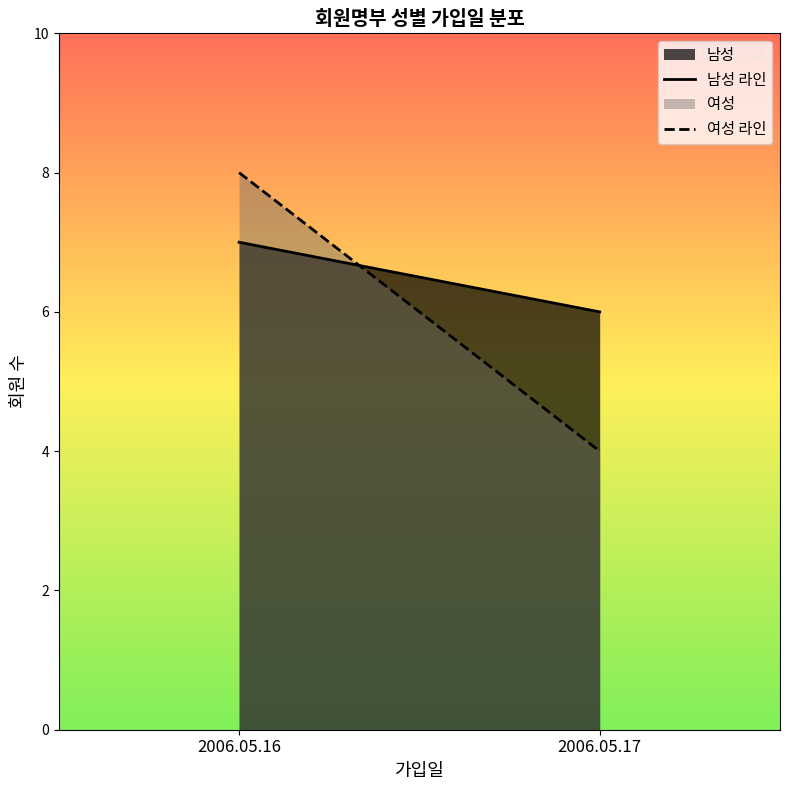

Rank the series at 2006.05.16 from highest to lowest value.

여성, 남성